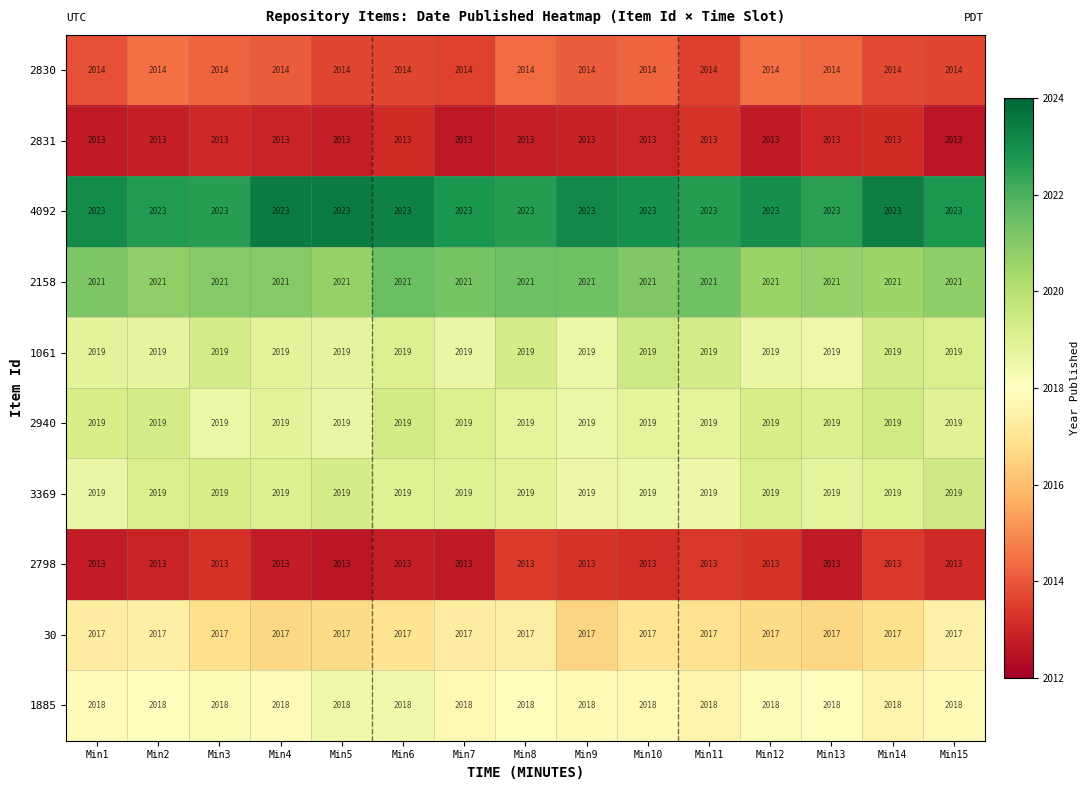

What is the spread (max minus min) of values at Min11?

10